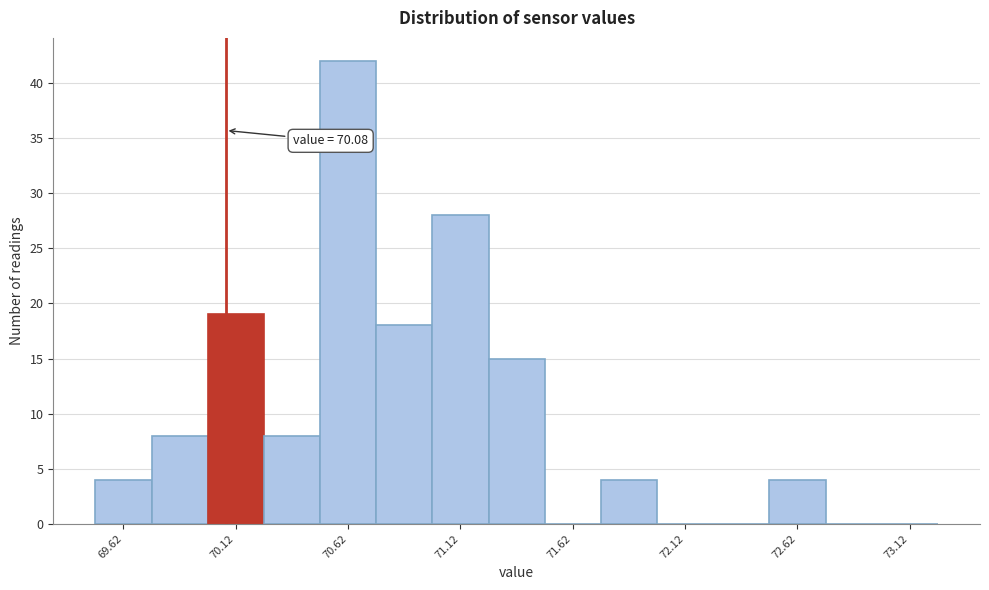

Over which range of the x-axis is the bar tallest?

70.50 to 70.75